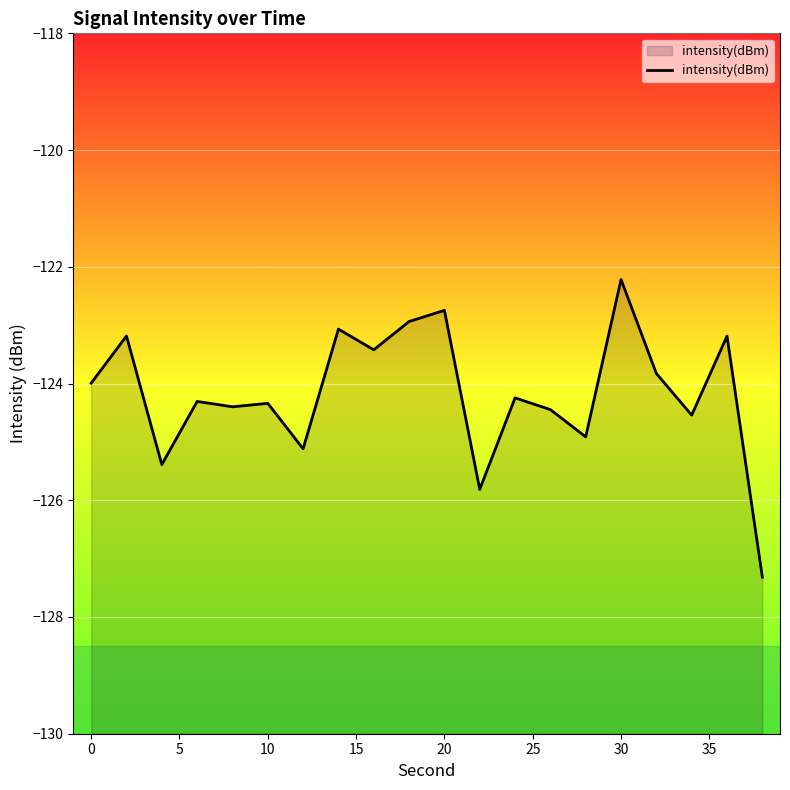

How many values exceed -124?

9